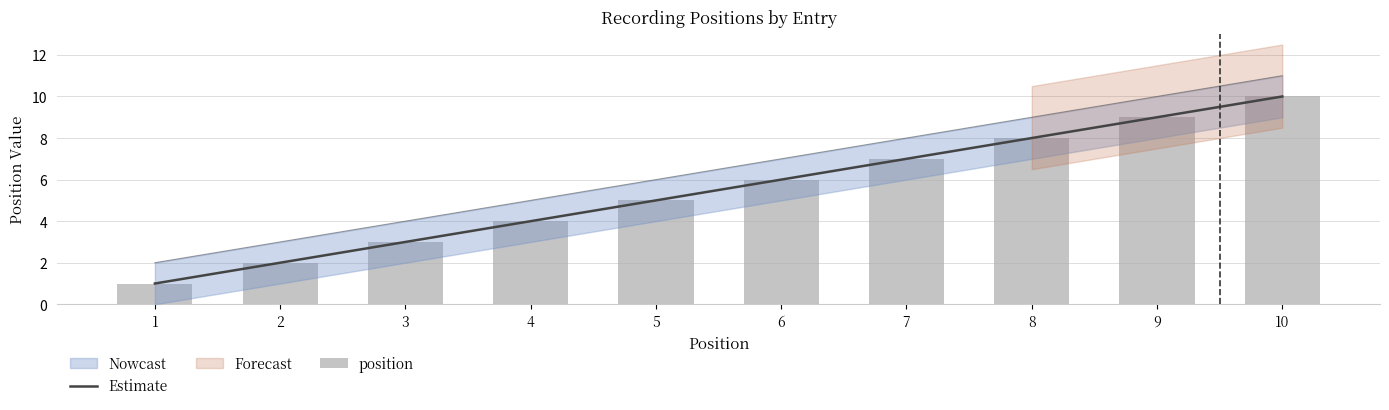

What is the value of the position bar at the 8th from the left?

8